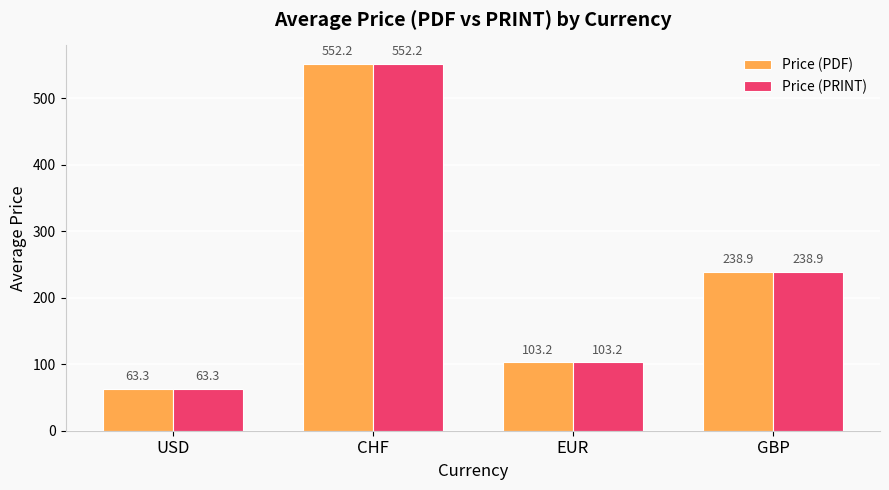

The Price (PDF) series shows 63.3 at USD. True or false?

True